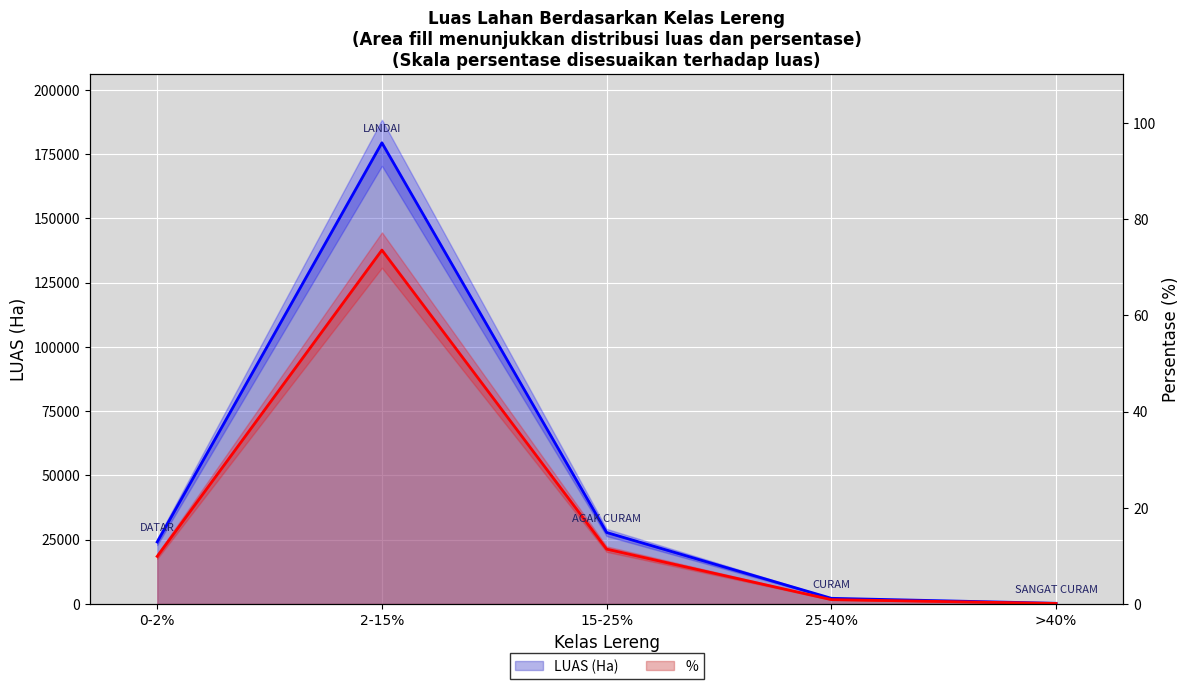

True or false: % and LUAS (Ha) intersect in this chart.

False